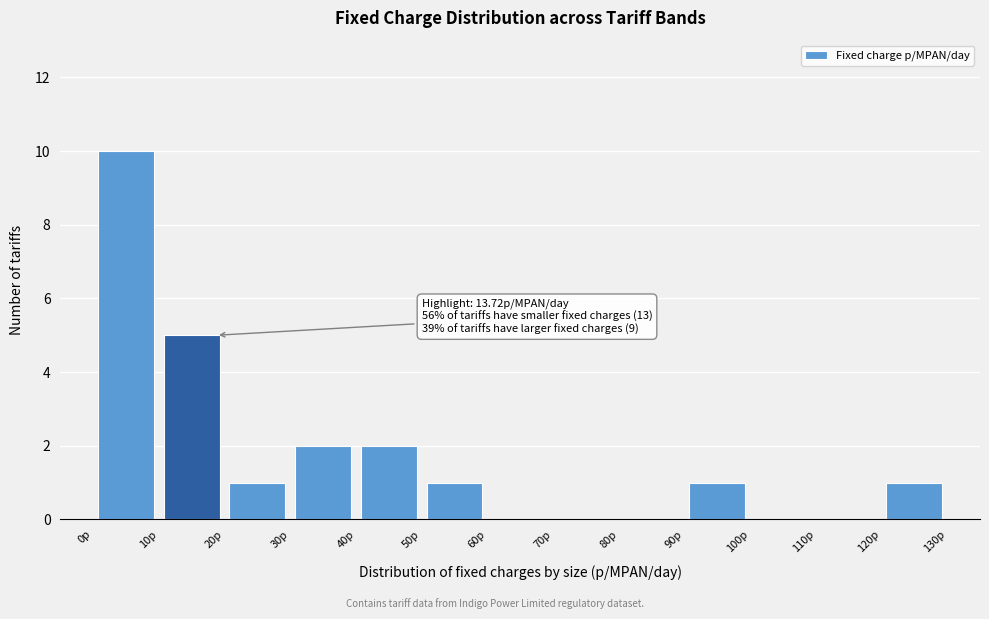

Over which range of the x-axis is the bar tallest?

0 to 10